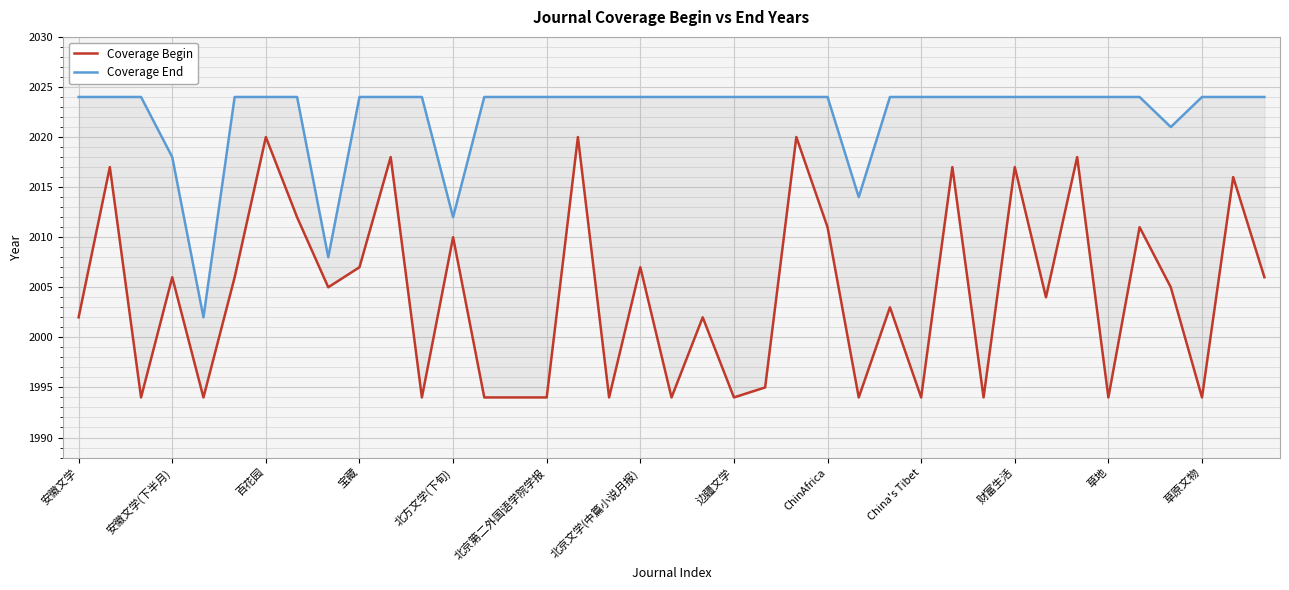

How many data points does each series have?

39